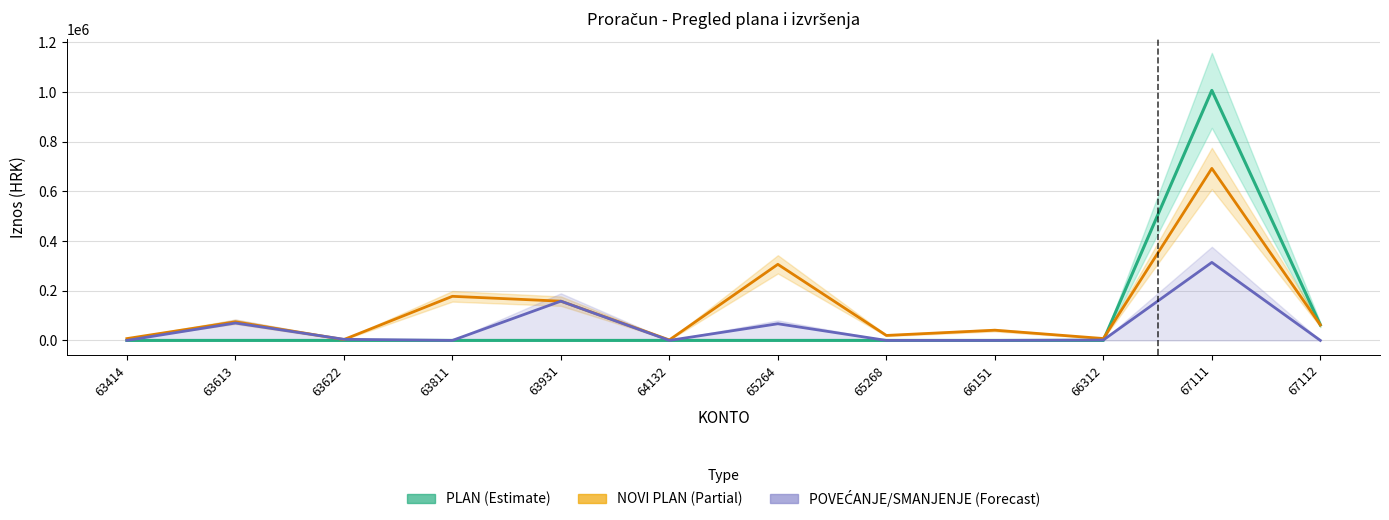

True or false: PLAN (Estimate) has more than 1 points higher than both neighbors.

False